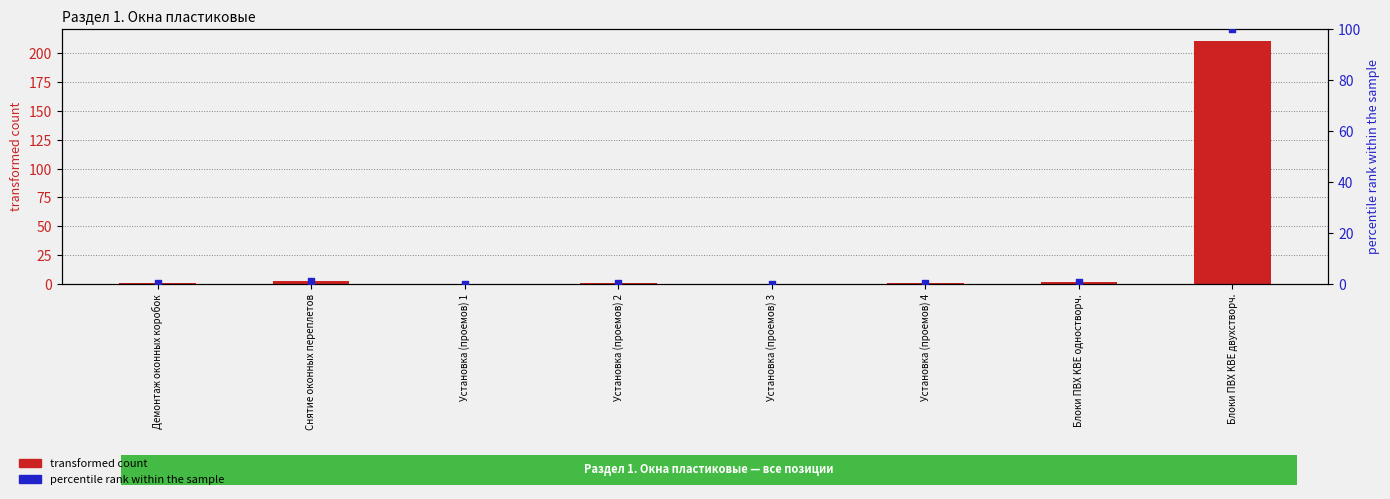

Which series contains the highest Y value?

transformed count